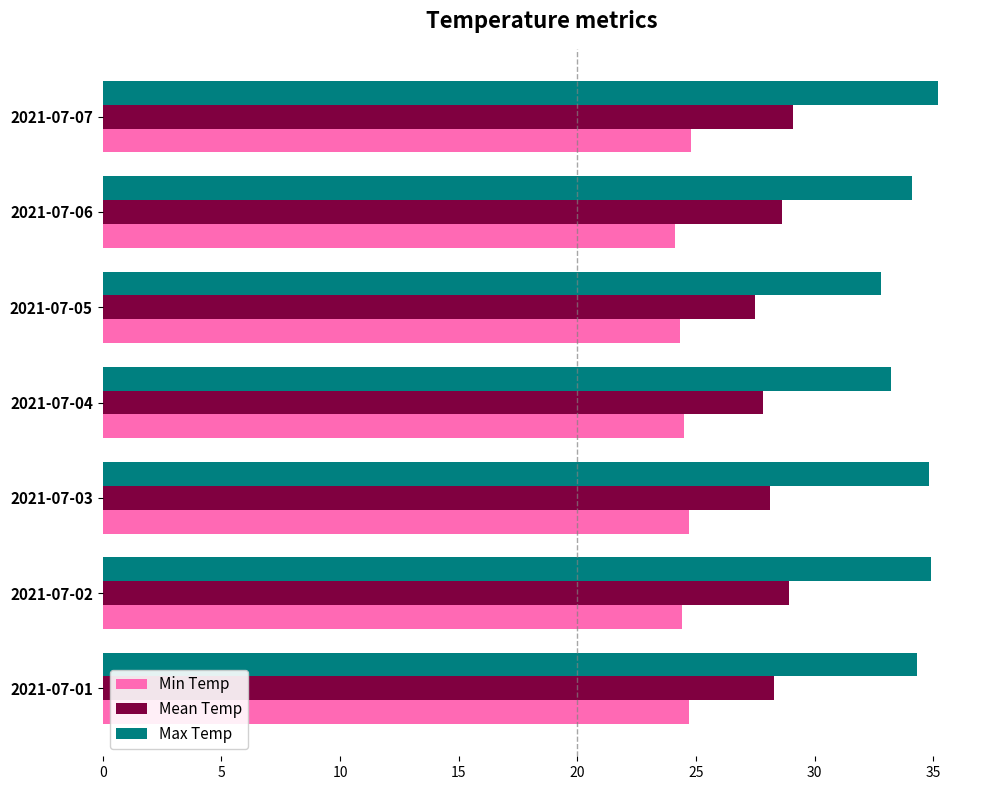

What is the difference between the maximum and minimum values in the Max Temp series?

2.4